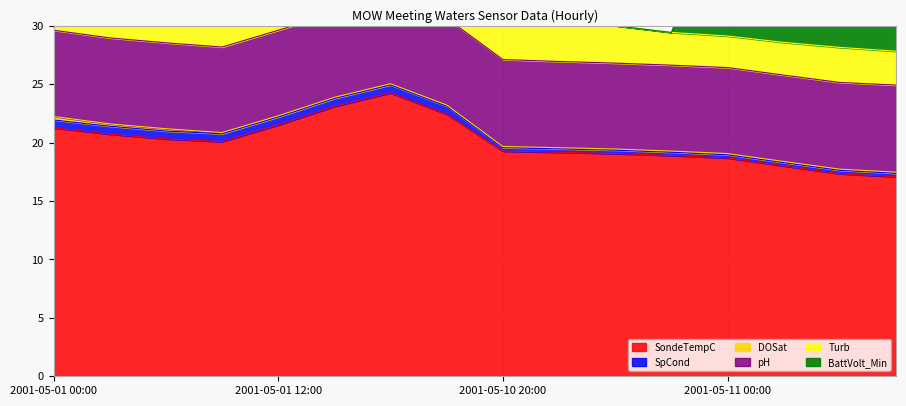

True or false: SpCond and BattVolt_Min cross at least once.

True